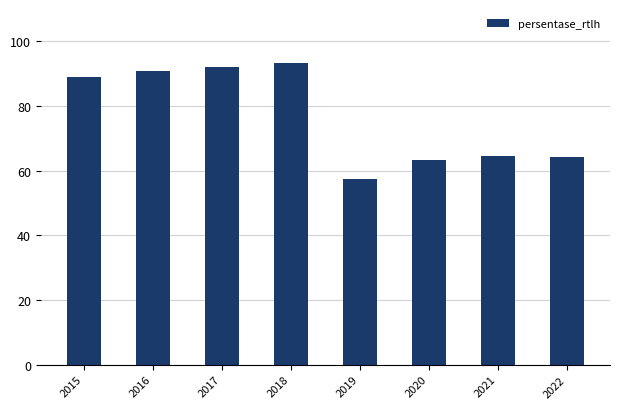

True or false: the data shows 57.4 at 2019.

True